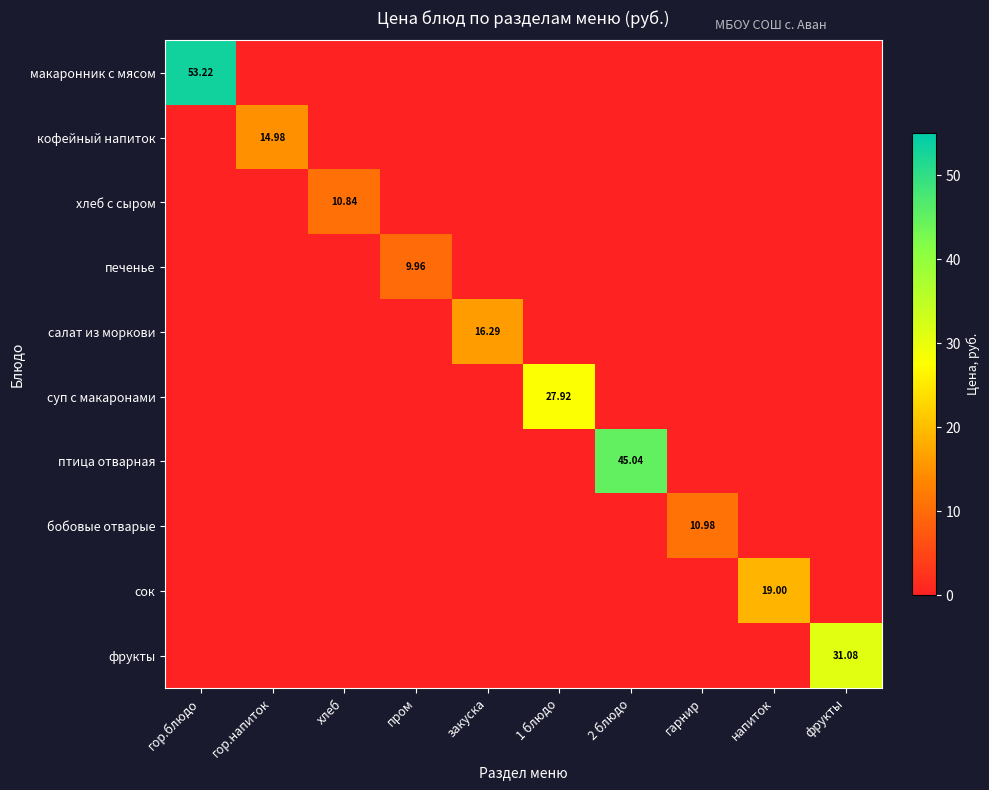

At фрукты, list the series in order from largest to smallest.

фрукты, макаронник с мясом, кофейный напиток, хлеб с сыром, печенье, салат из моркови, суп с макаронами, птица отварная, бобовые отварые, сок